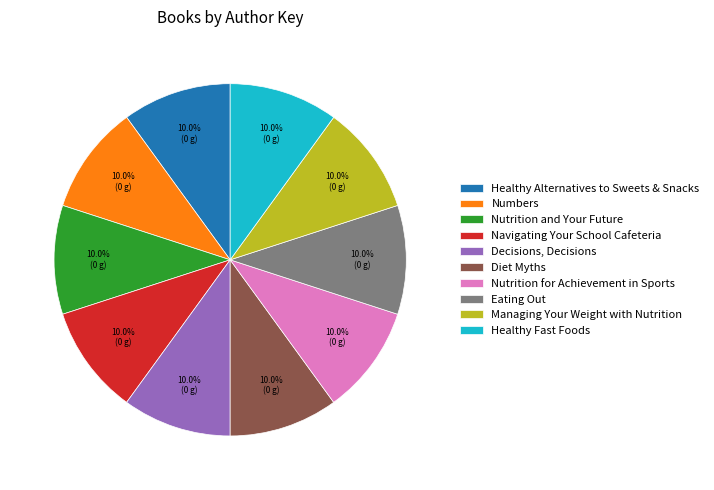

Is it true that Navigating Your School Cafeteria is 10% of the pie?

True